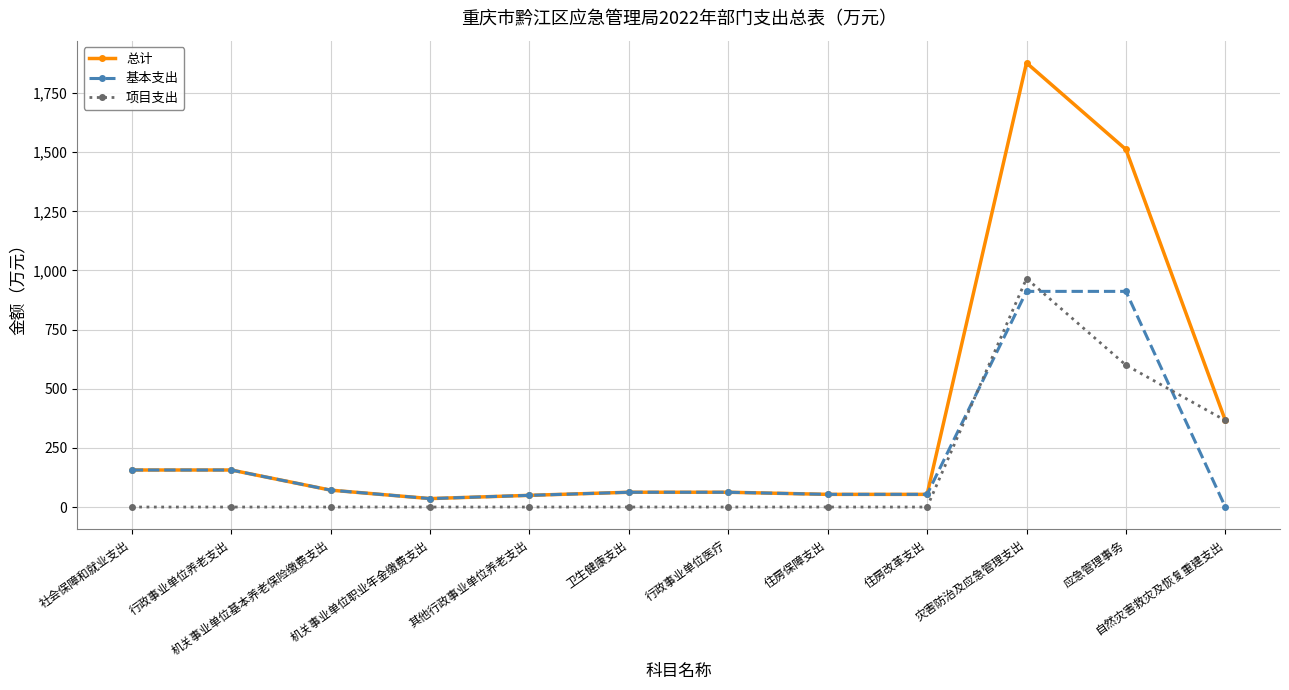

Which series has the largest total across all categories?

总计